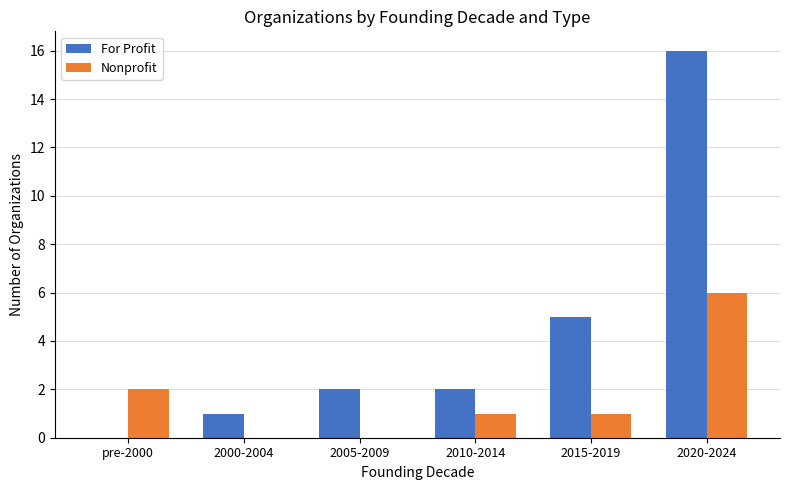

Reading left to right, transcribe all the data shown in this chart.

For Profit: 0	1	2	2	5	16
Nonprofit: 2	0	0	1	1	6